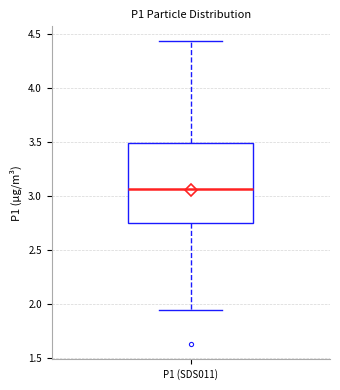

Read this box plot against the y-axis: the position of the median line, the range covered by the box, and the ends of both whiskers. The values are not printed on the chart, so give them approximately, as read against the axis.

median 3.05, box 2.75 to 3.50, whiskers 1.95 to 4.45